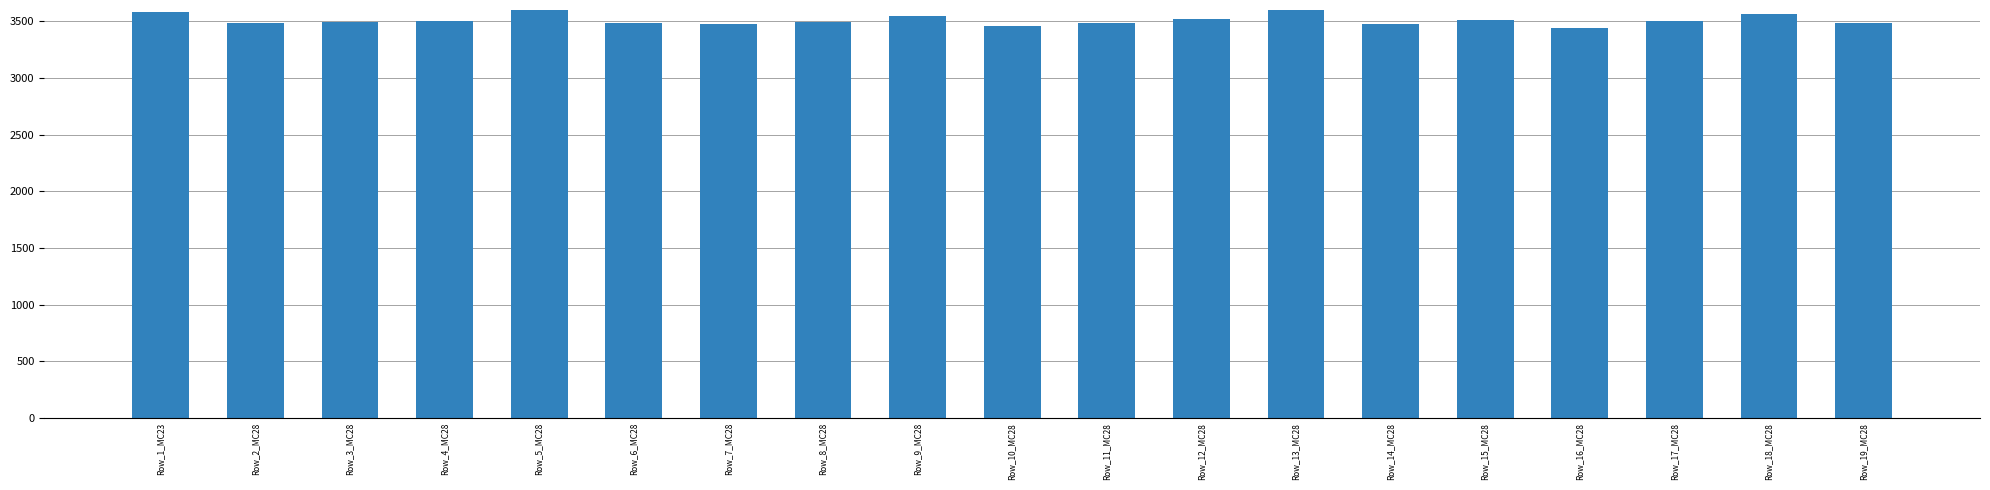

Approximately how many times larger is the value at Row_17_MC28 compared to Row_19_MC28?

1.0